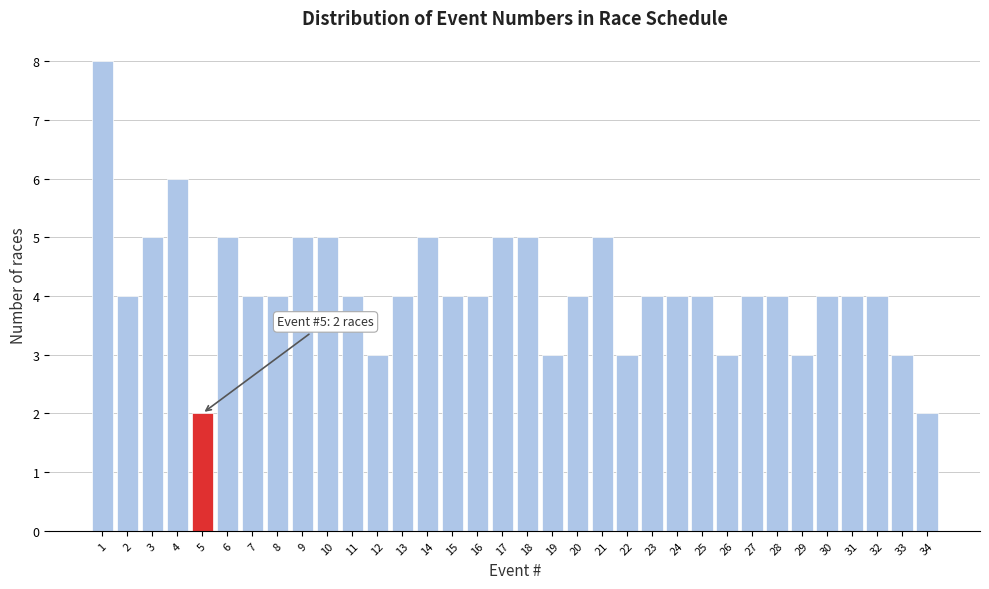

The value at 34 is 1. True or false?

False